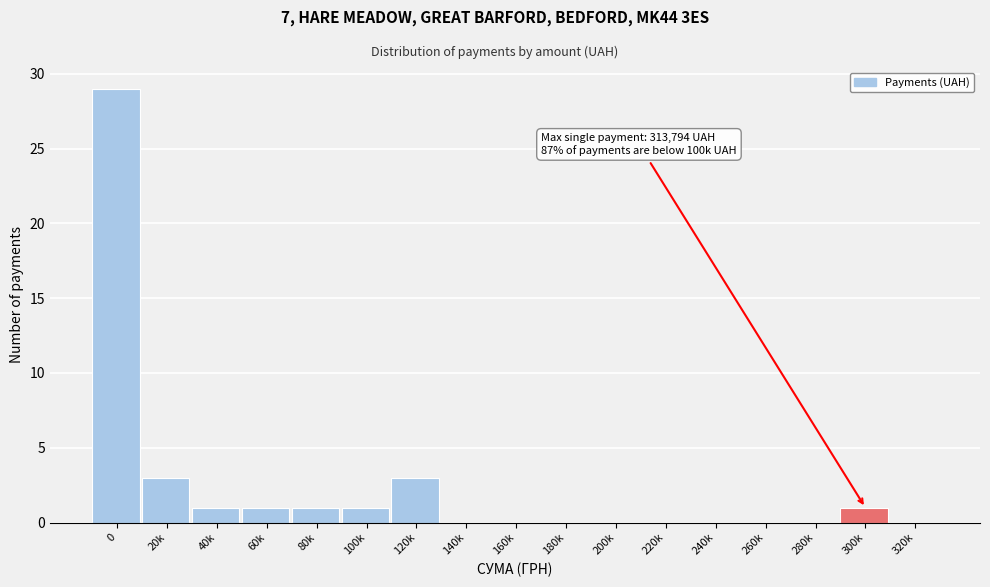

Reading left to right, list all the values displayed in this chart.

0=29	20k=3	40k=1	60k=1	80k=1	100k=1	120k=3	140k=0	160k=0	180k=0	200k=0	220k=0	240k=0	260k=0	280k=0	300k=1	320k=0